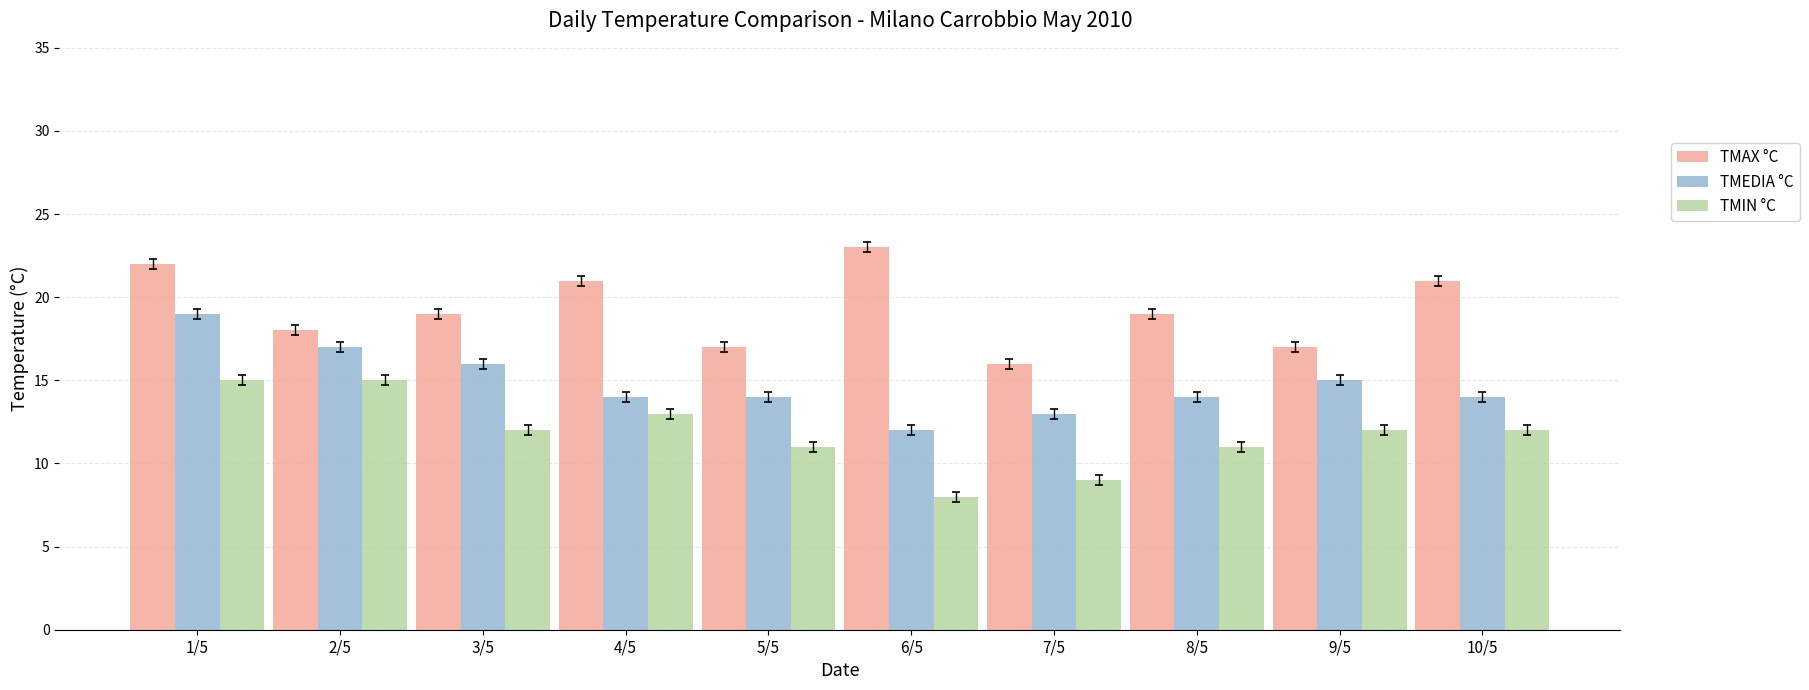

True or false: TMEDIA °C has a value of 10 at 1/5.

False